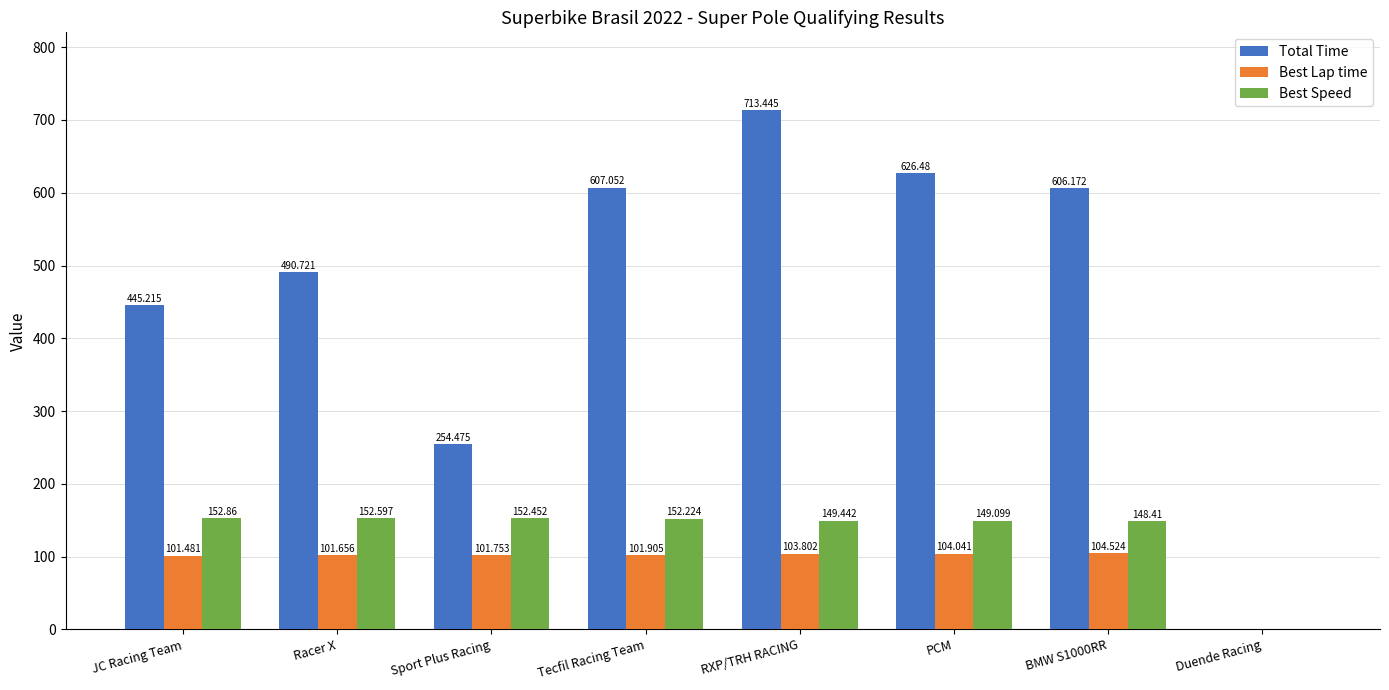

Does the chart contain stacked bars?

No